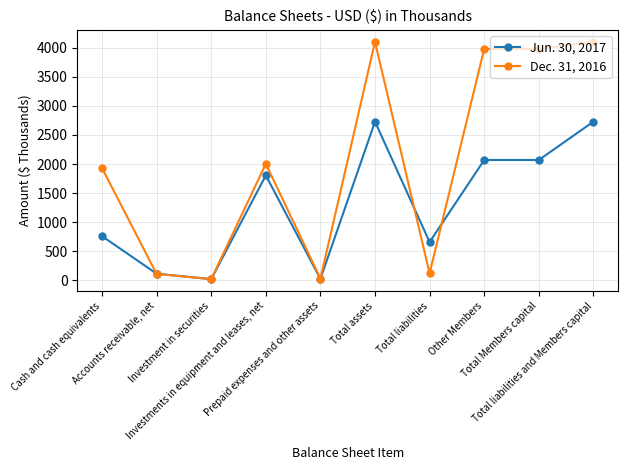

What is the label of the 7th point from the right?

Investments in equipment and leases, net